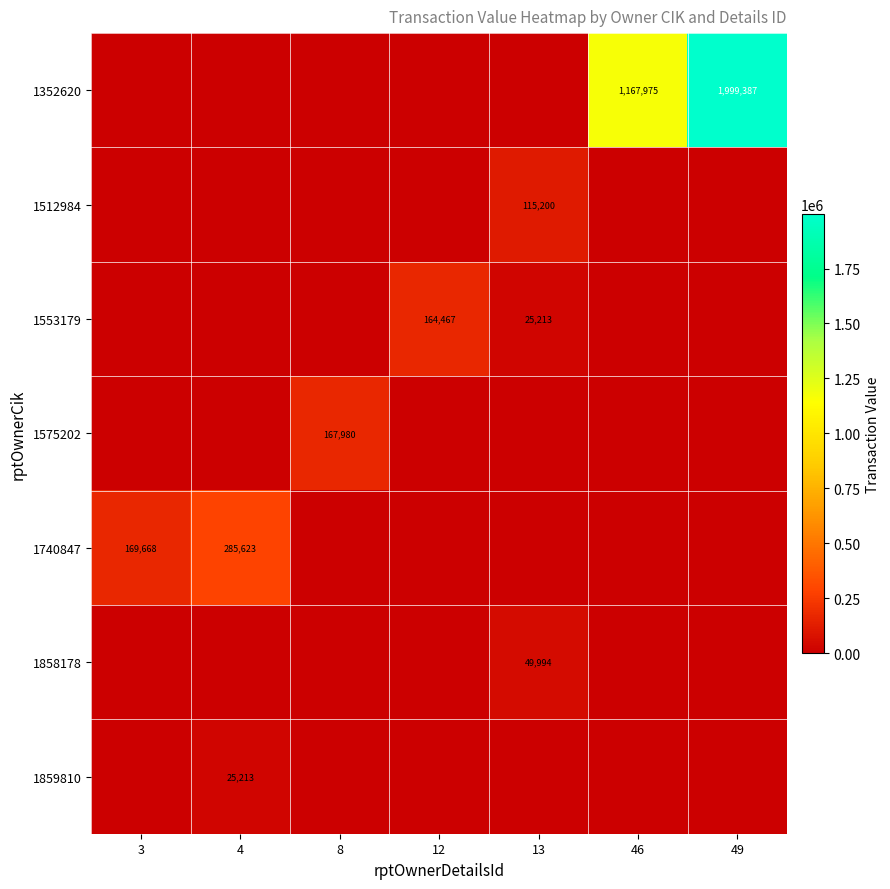

The value of 1352620 at 46 is 1916391. True or false?

False